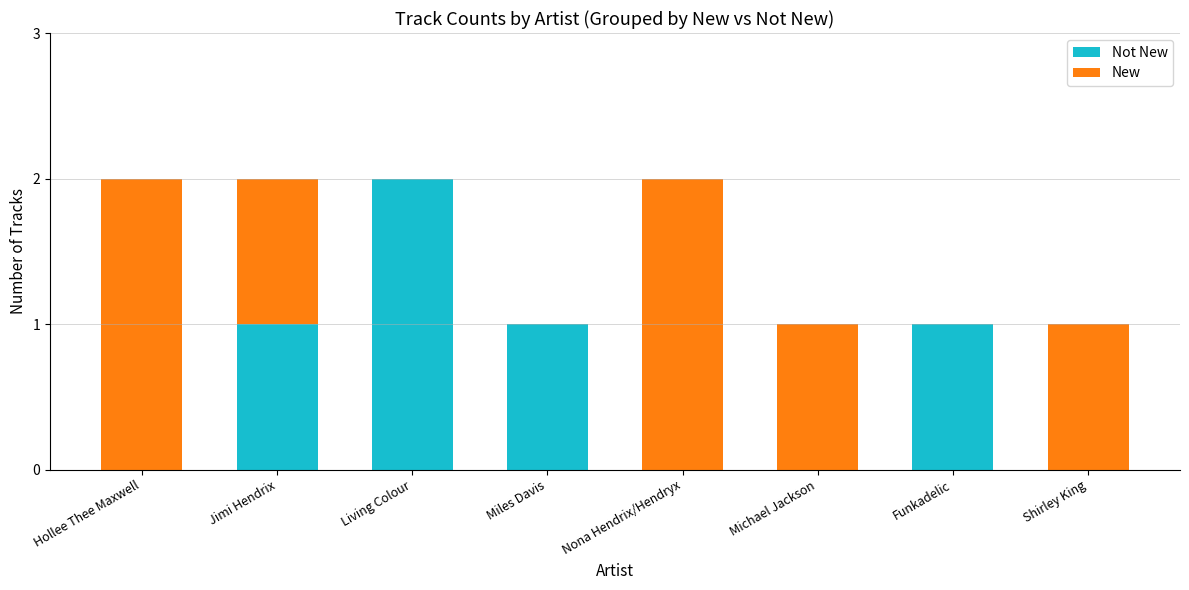

Does the chart contain stacked bars?

Yes